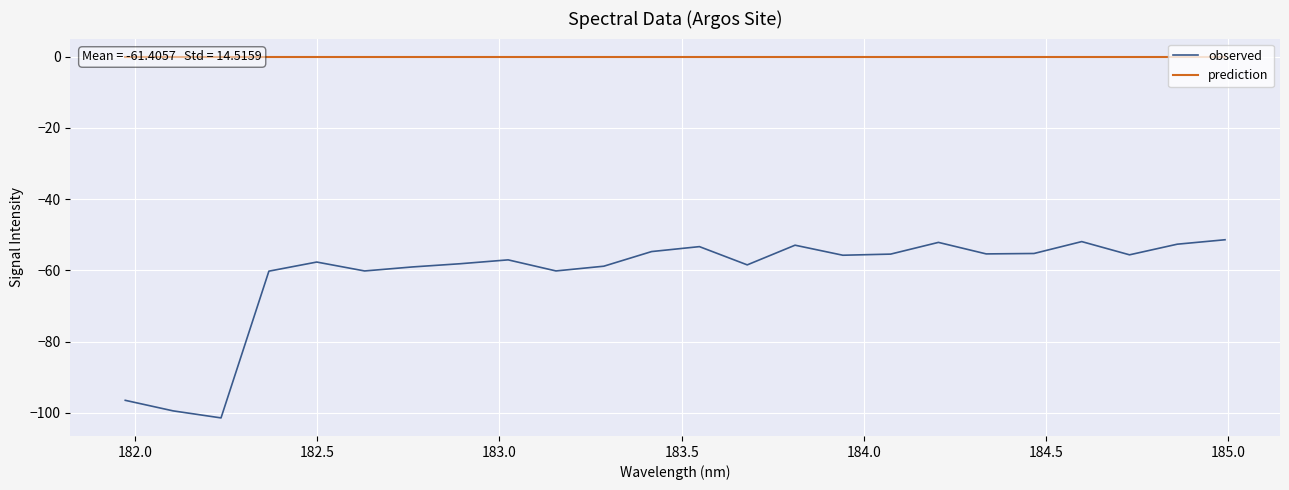

What is the highest value of the observed series?

-51.4